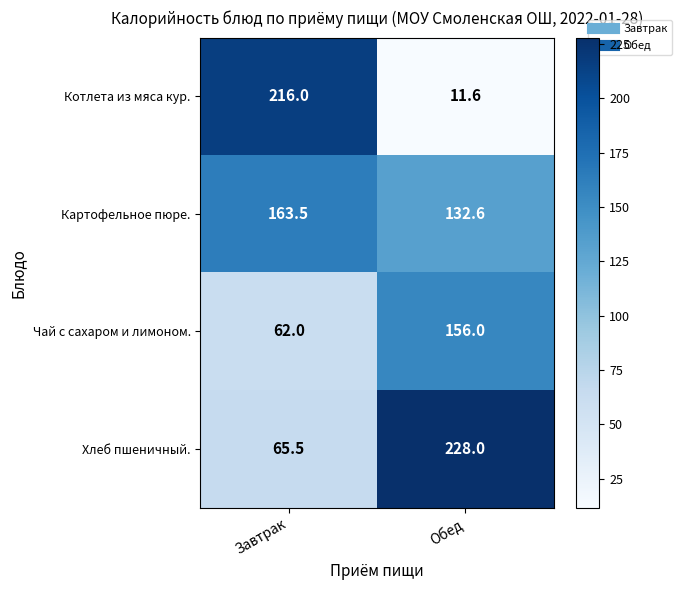

What is the maximum value shown in the chart?

228.0